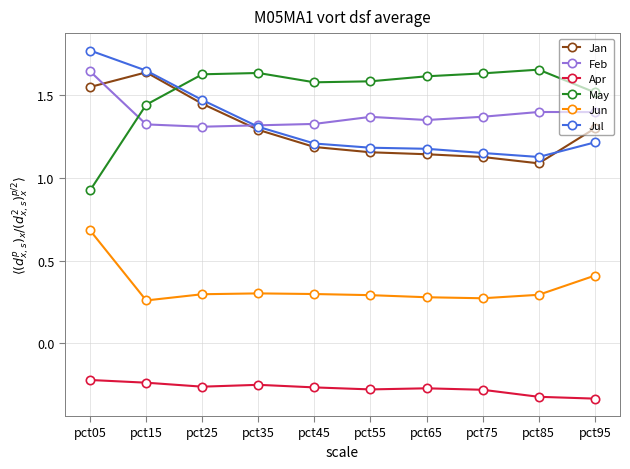

How many May values are between 1 and 2?

9